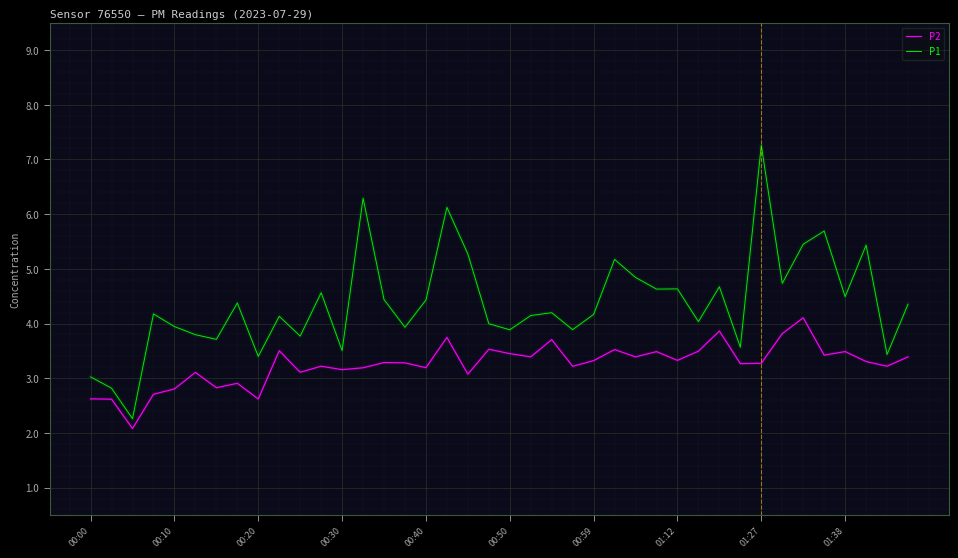

What is the minimum value shown in the chart?

2.1